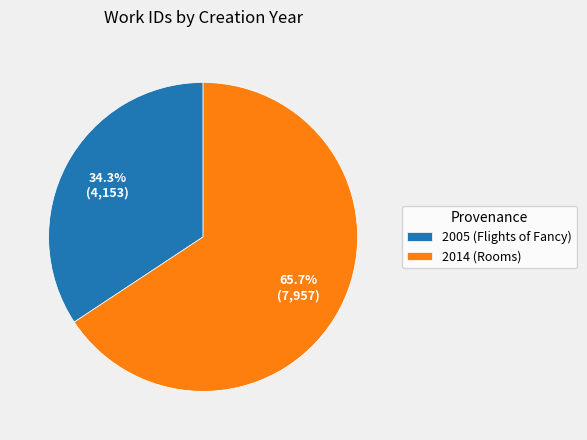

Count the number of slices in the pie.

2